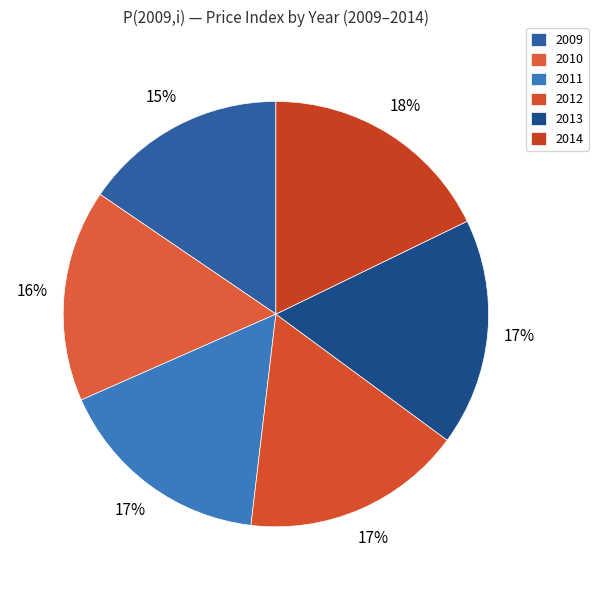

Which slice is the smallest?

2009